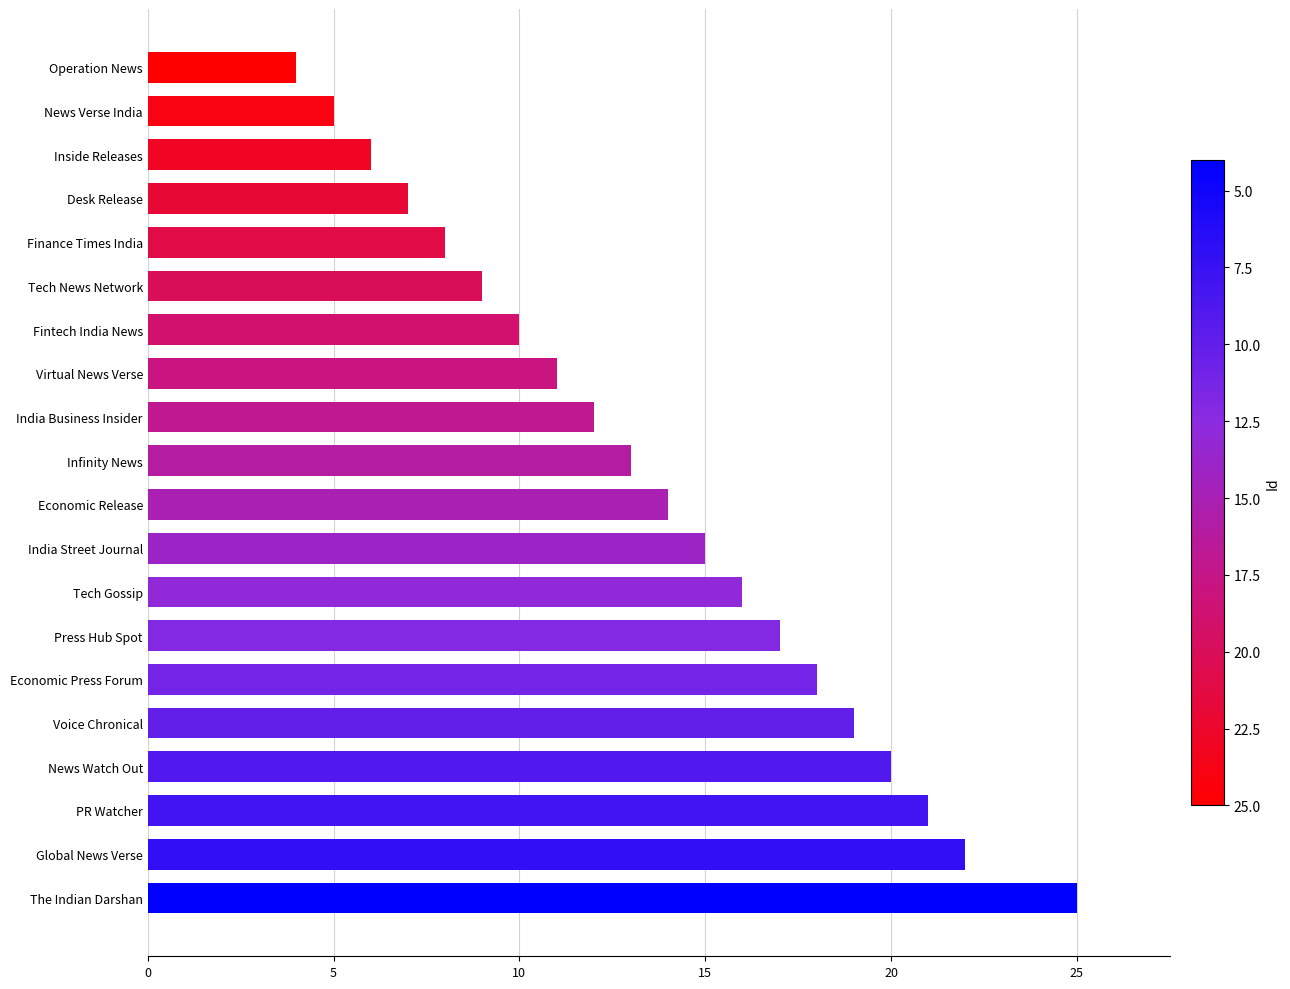

What is the change in value from Voice Chronical to Inside Releases?

-13